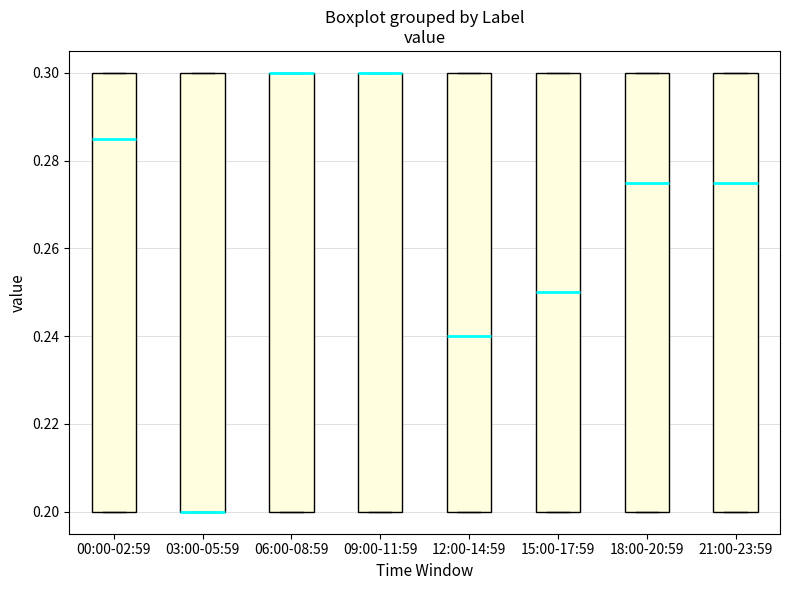

Reading left to right, read every box against the y-axis: the position of its median line, the range the box covers, and the ends of its whiskers. The values are not printed on the chart, so give them approximately, as read against the axis.

00:00-02:59: median 0.286, box 0.200 to 0.300, whiskers 0.200 to 0.300
03:00-05:59: median 0.200 (drawn on the box's lower edge), box 0.200 to 0.300, whiskers 0.200 to 0.300
06:00-08:59: median 0.300 (drawn on the box's upper edge), box 0.200 to 0.300, whiskers 0.200 to 0.300
09:00-11:59: median 0.300 (drawn on the box's upper edge), box 0.200 to 0.300, whiskers 0.200 to 0.300
12:00-14:59: median 0.240, box 0.200 to 0.300, whiskers 0.200 to 0.300
15:00-17:59: median 0.250, box 0.200 to 0.300, whiskers 0.200 to 0.300
18:00-20:59: median 0.276, box 0.200 to 0.300, whiskers 0.200 to 0.300
21:00-23:59: median 0.276, box 0.200 to 0.300, whiskers 0.200 to 0.300